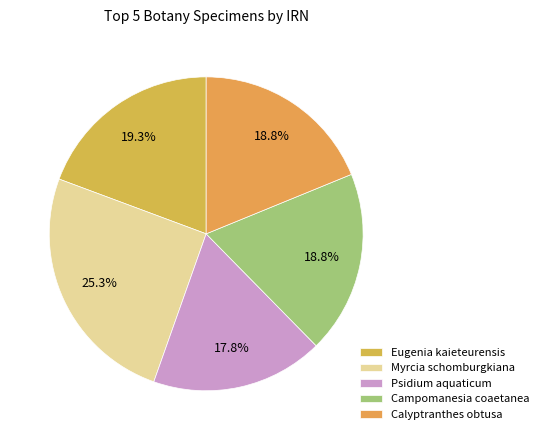

Is there a majority slice in this chart?

No